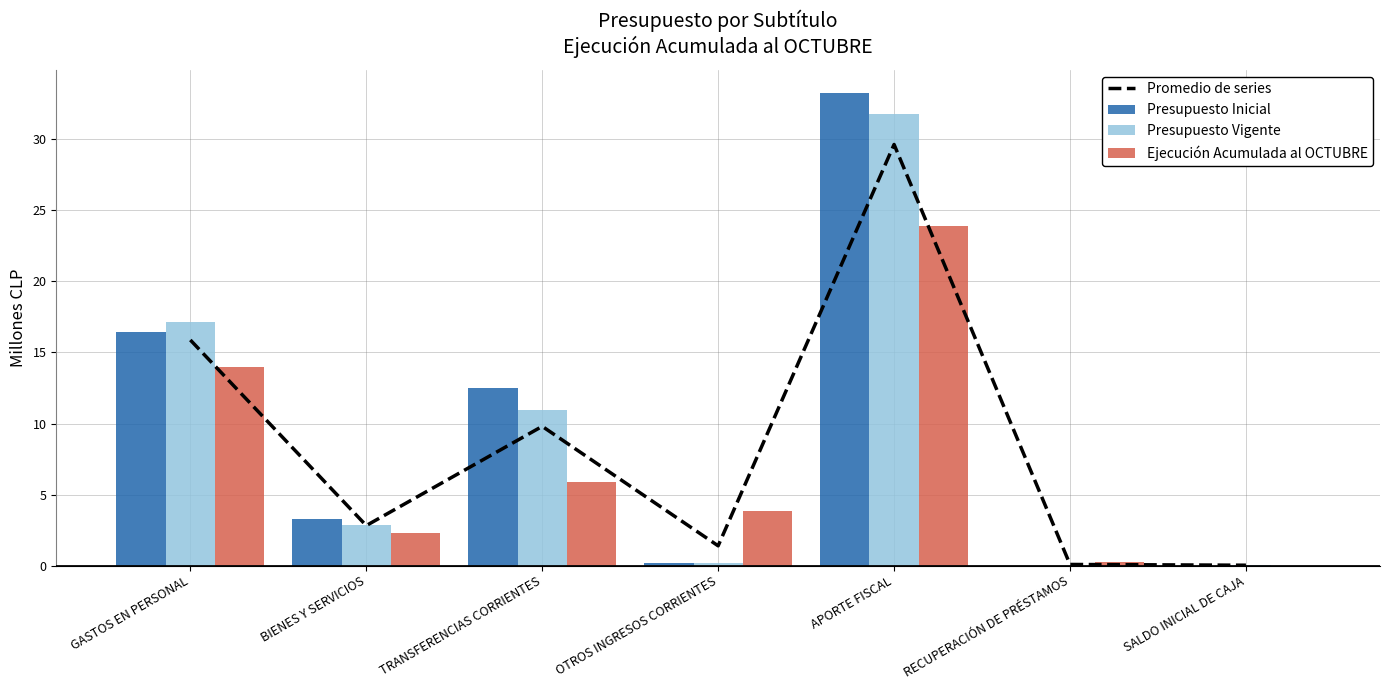

True or false: Presupuesto Inicial has a value of 16.5 at GASTOS EN PERSONAL.

True